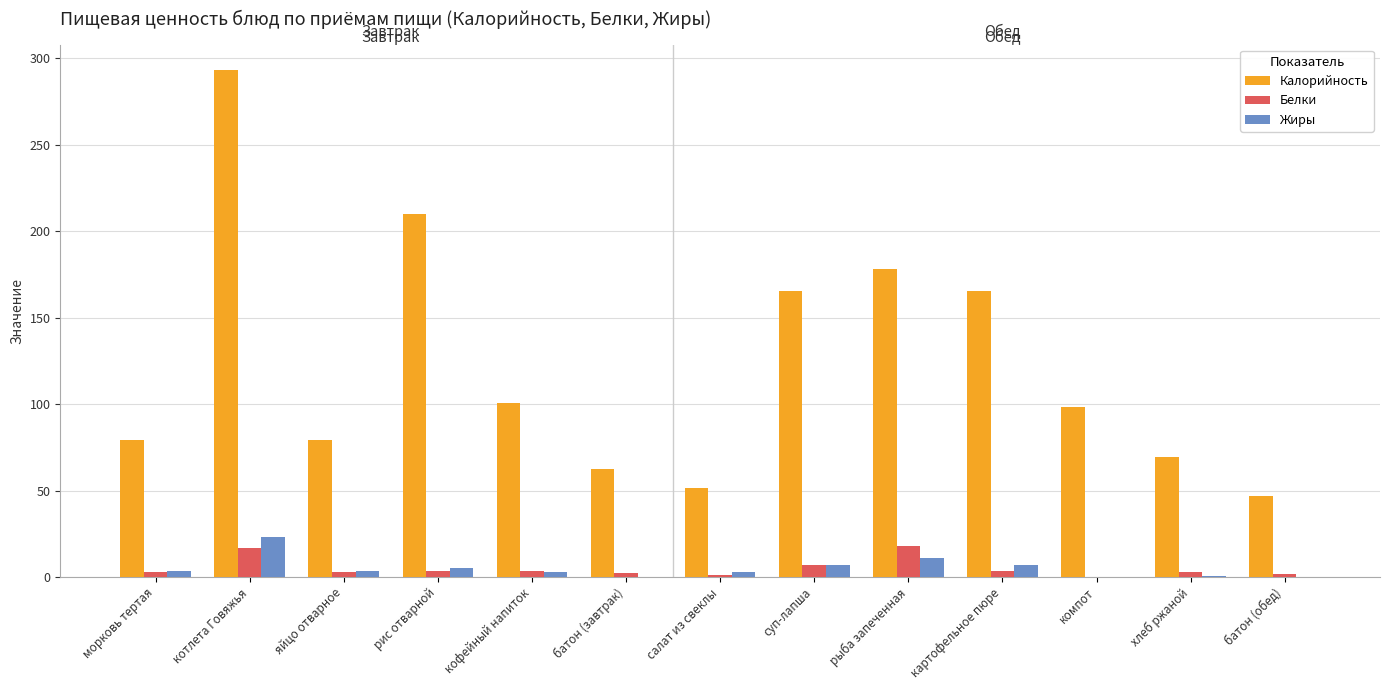

Is it true that Калорийность equals 103.7 at морковь тертая?

False